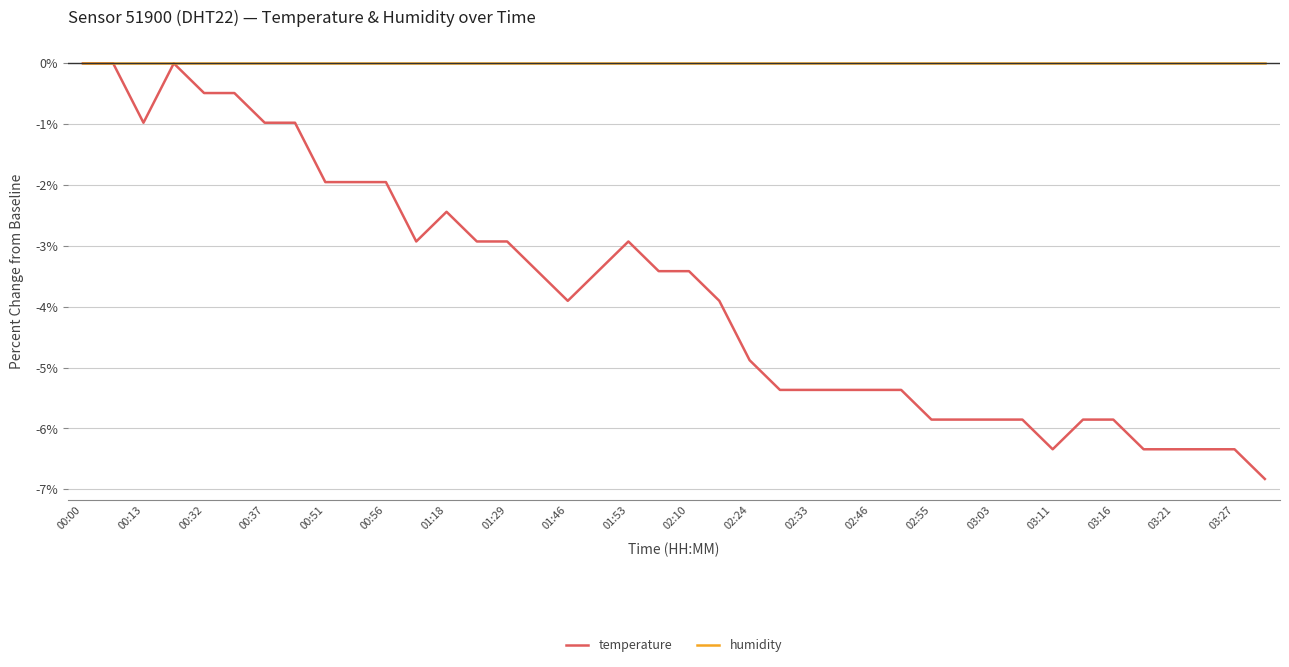

What is the sum of all temperature values?

-150.7